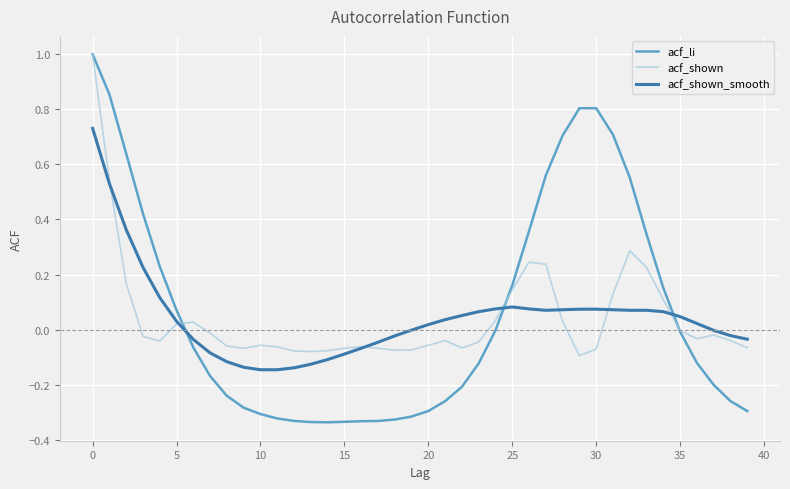

What is the maximum value for acf_li?

1.0